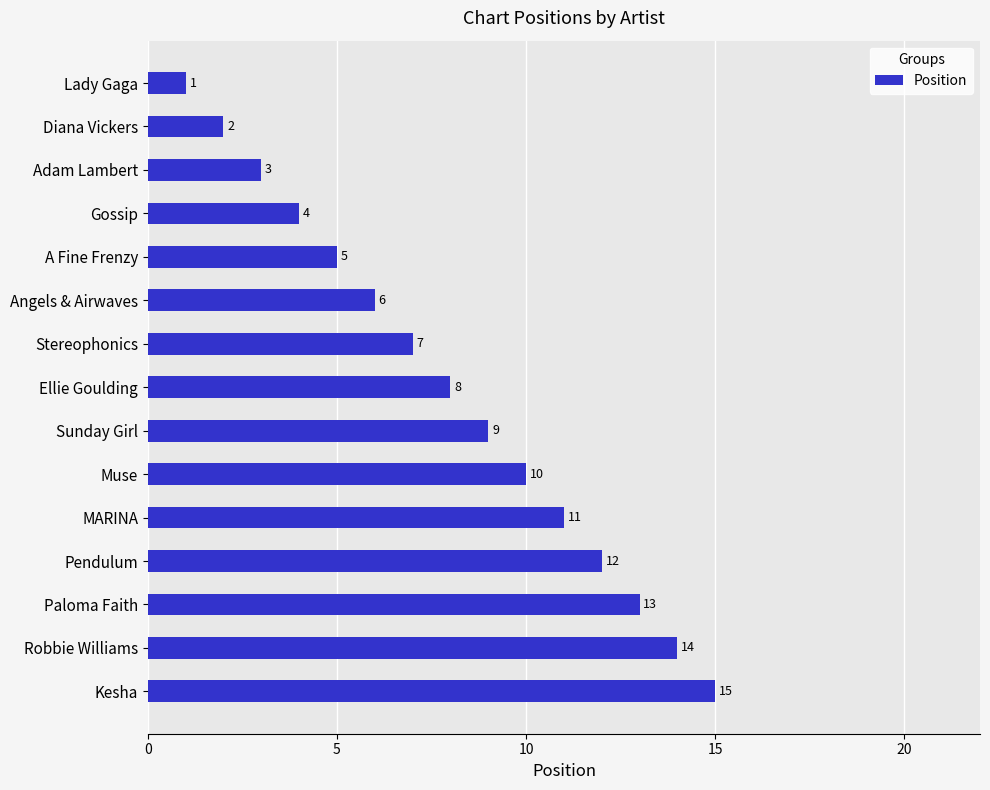

Between Adam Lambert and Ellie Goulding, which is larger?

Ellie Goulding